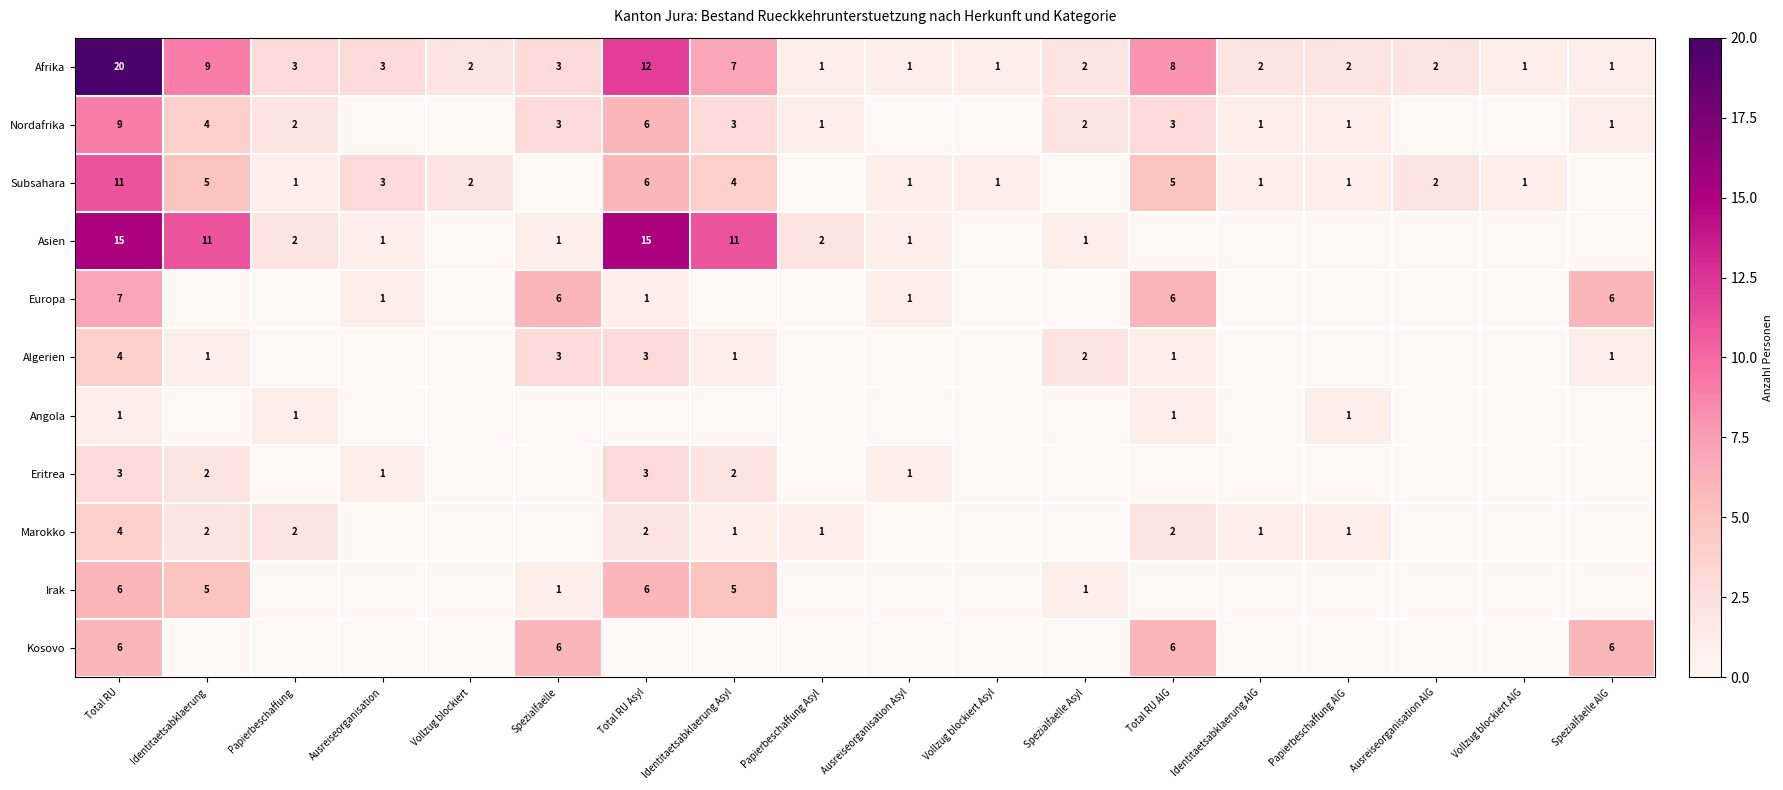

The Europa series shows 1 at Ausreiseorganisation Asyl. True or false?

True